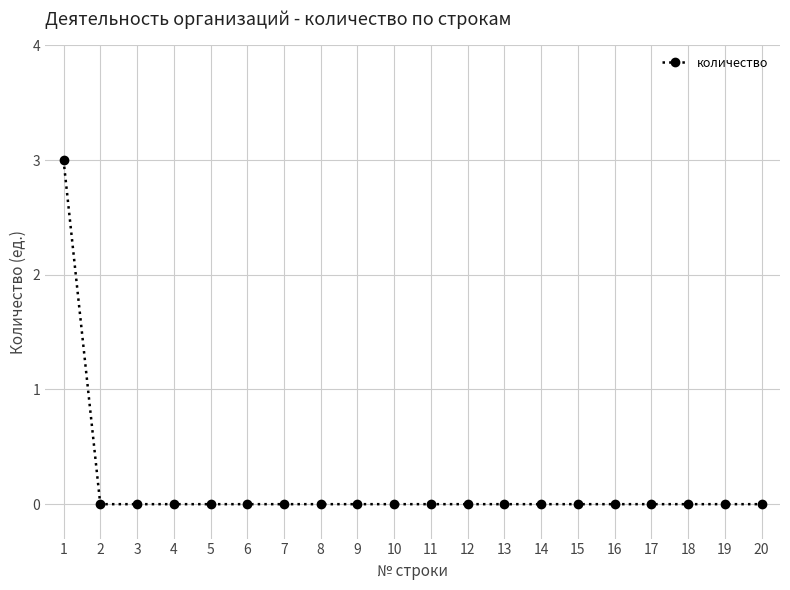

How many series are shown in this chart?

1